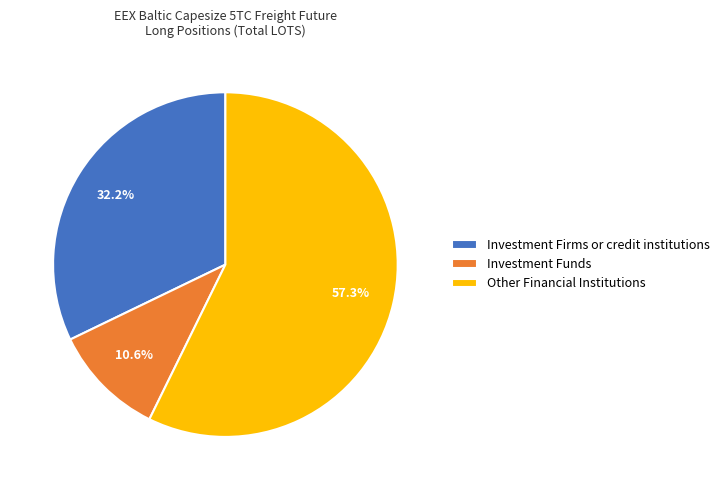

Rank the categories by value from highest to lowest.

Other Financial Institutions, Investment Firms or credit institutions, Investment Funds